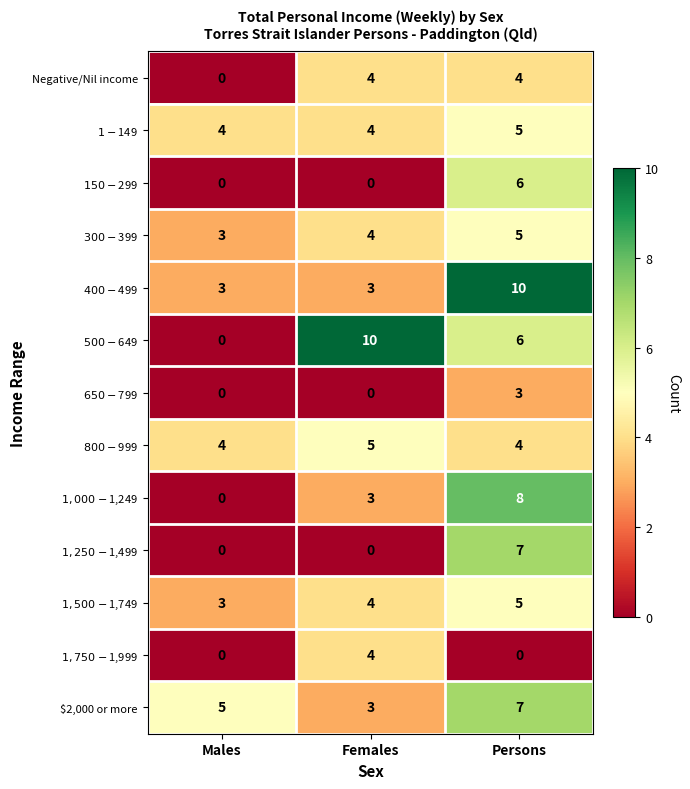

Is it true that $2,000 or more equals 2 at Males?

False